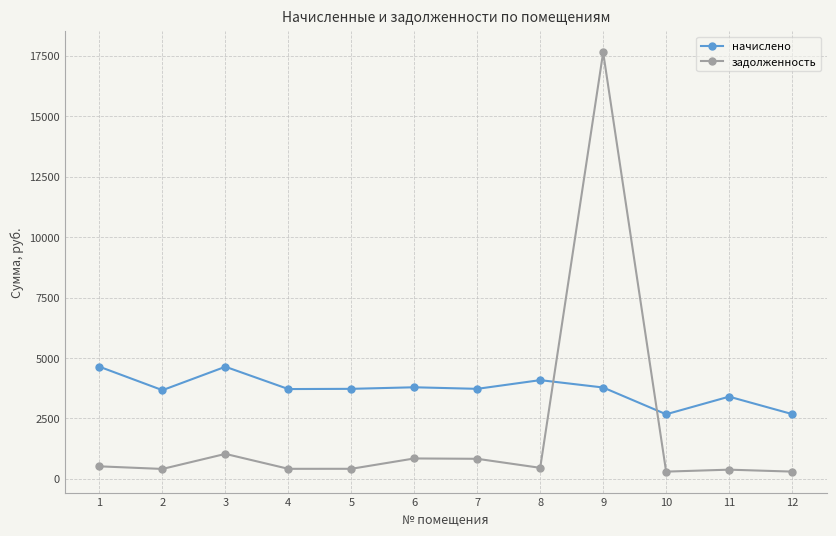

Does the chart display data point markers on the line(s)?

Yes